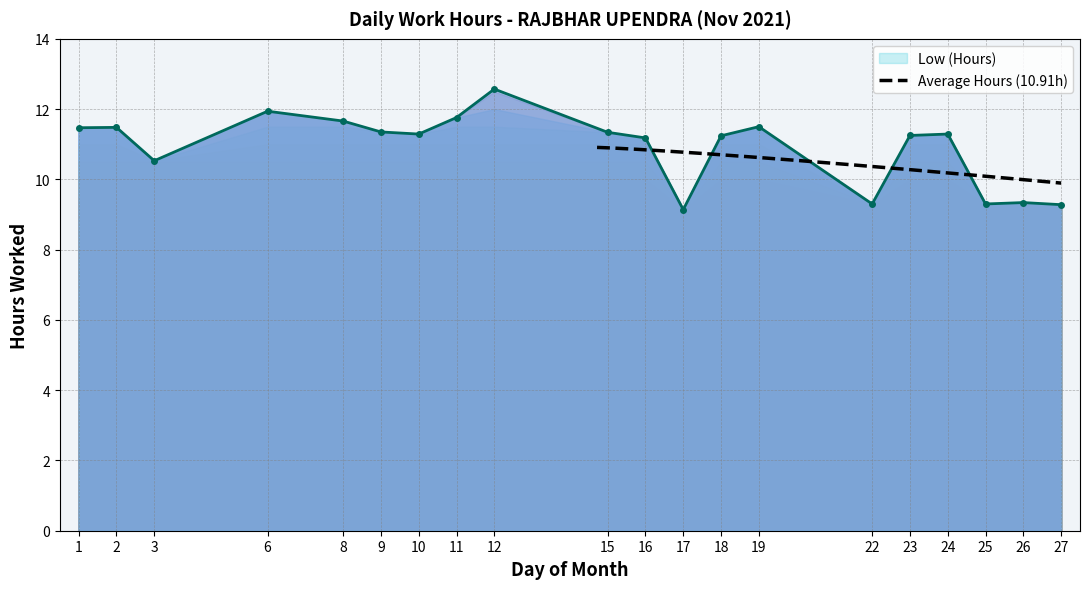

True or false: the data shows 2.2 at 17.

False